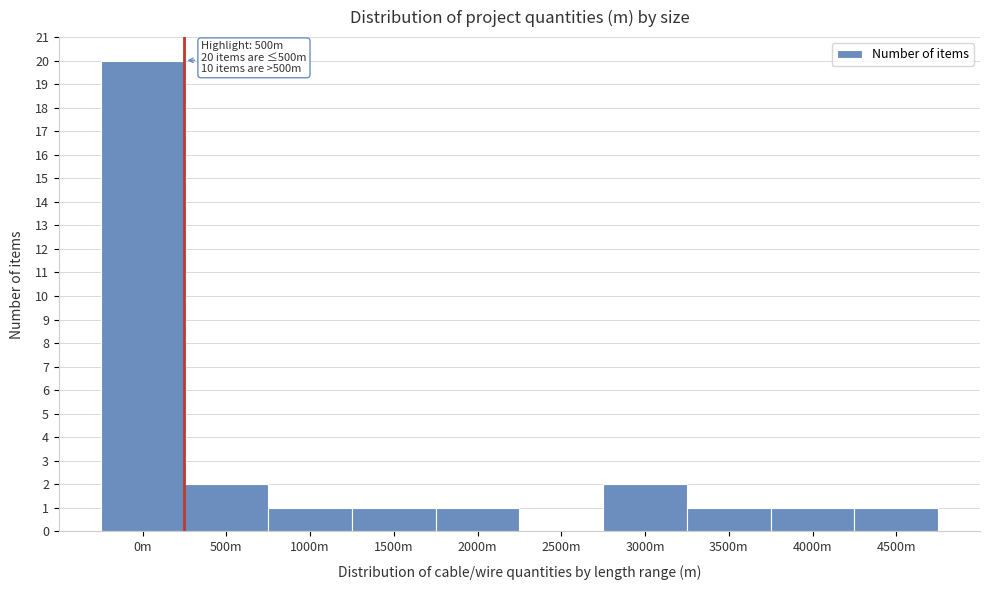

Reading right to left, what are all the values shown in this chart?

4500m=1	4000m=1	3500m=1	3000m=2	2500m=0	2000m=1	1500m=1	1000m=1	500m=2	0m=20